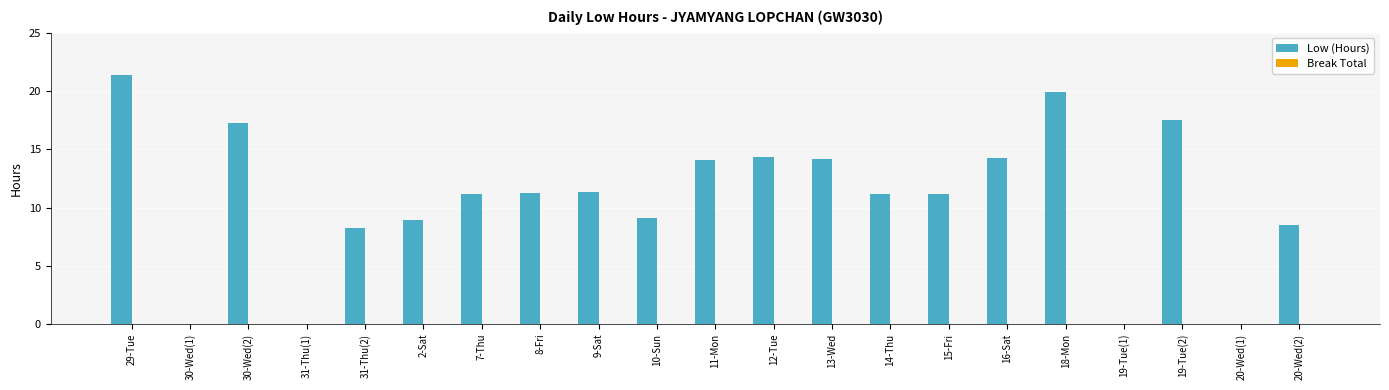

Approximately how many times larger is the value at 7-Thu compared to 19-Tue(2)?

0.6